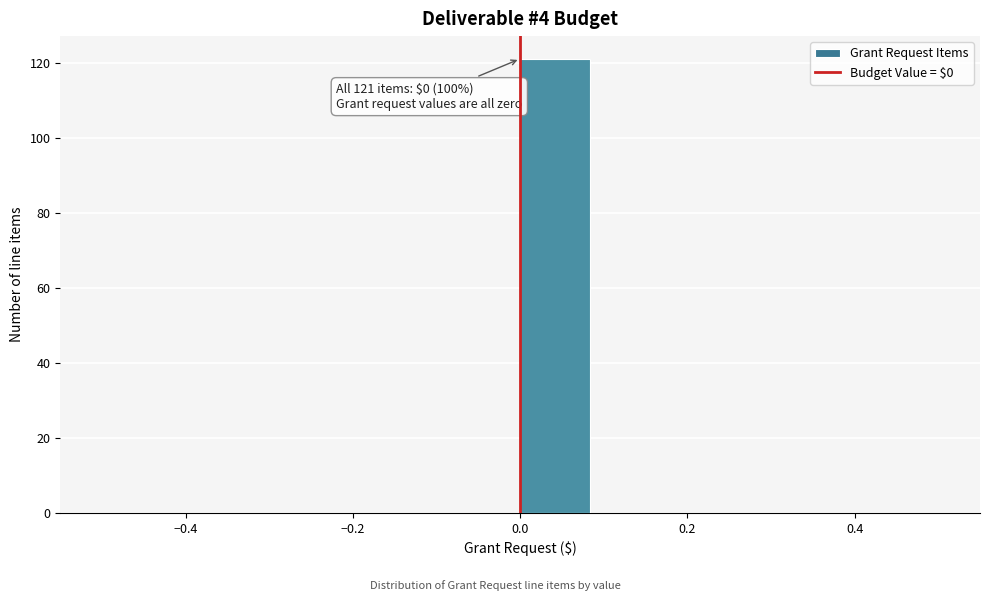

Over which range of the x-axis is the bar tallest?

0.00 to 0.08